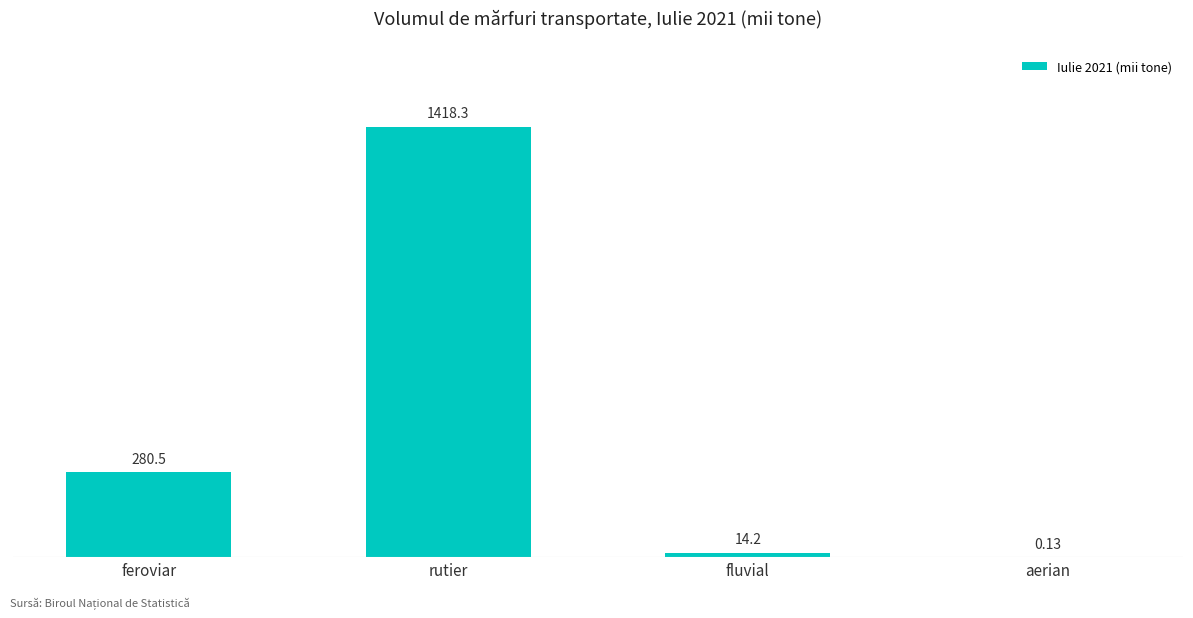

Where does the data first go above 280?

feroviar